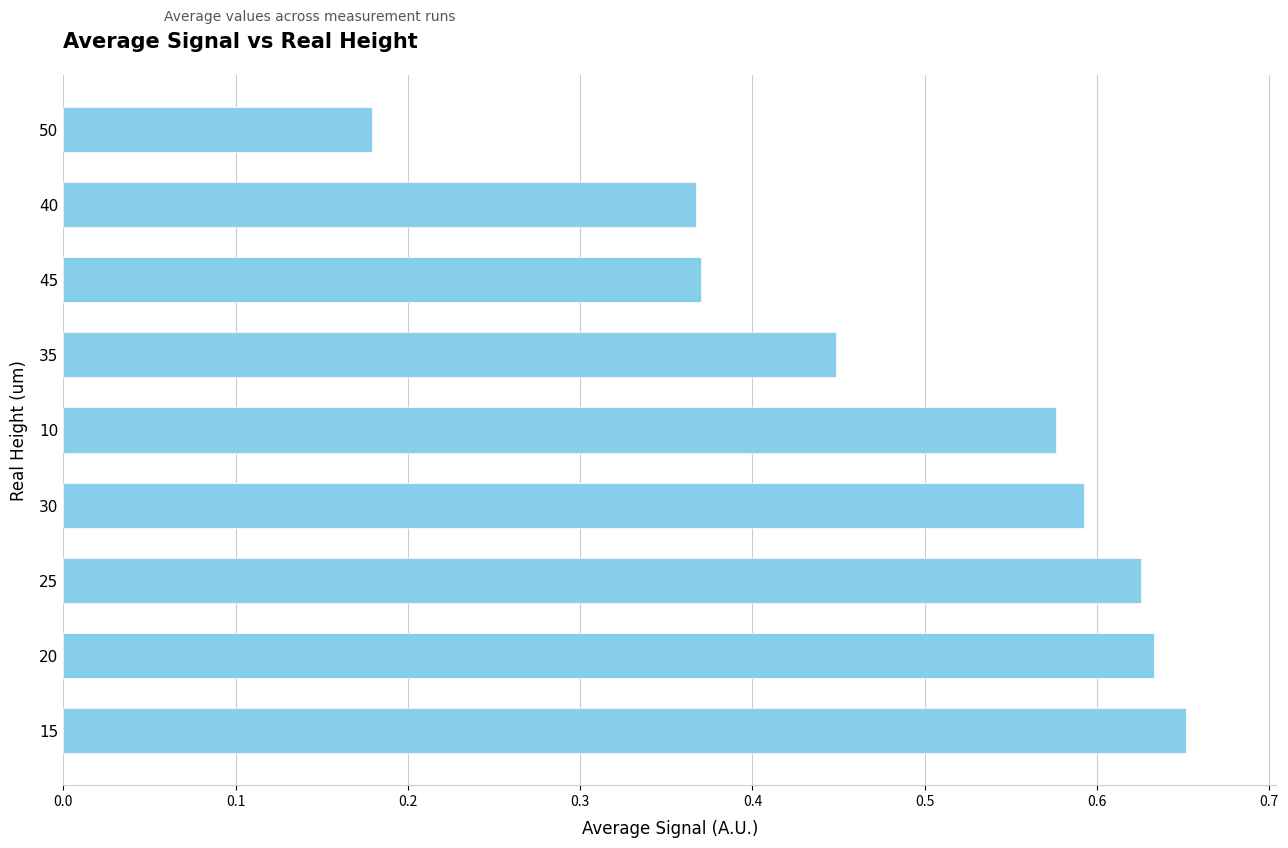

How many bars are there in total?

9